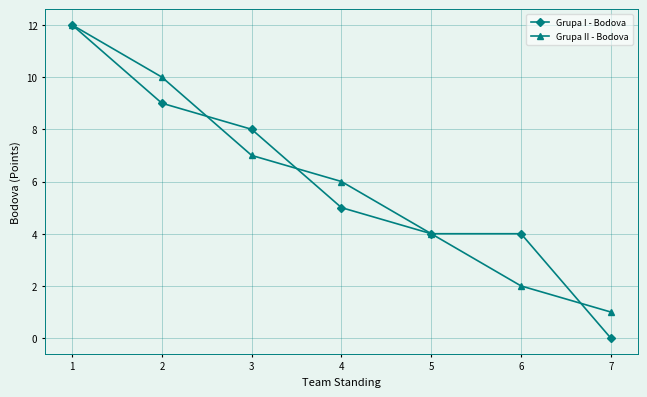

Which category has the lowest value in the Grupa I - Bodova series?

7